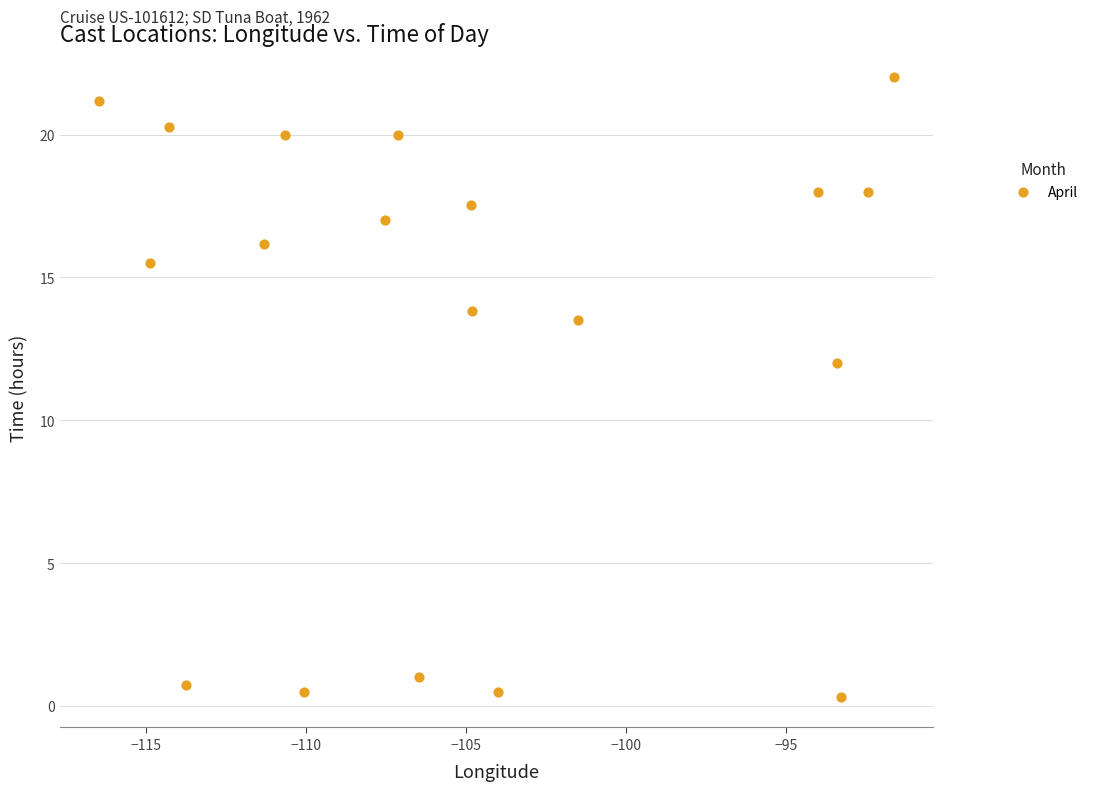

What Y value in the scatter plot is closest to 11?

12.0